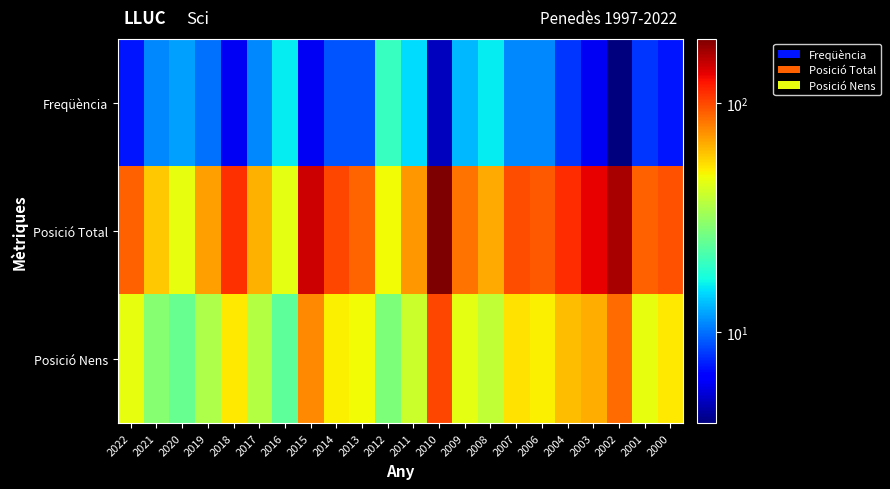

What is the total value across all series at 2012?

96